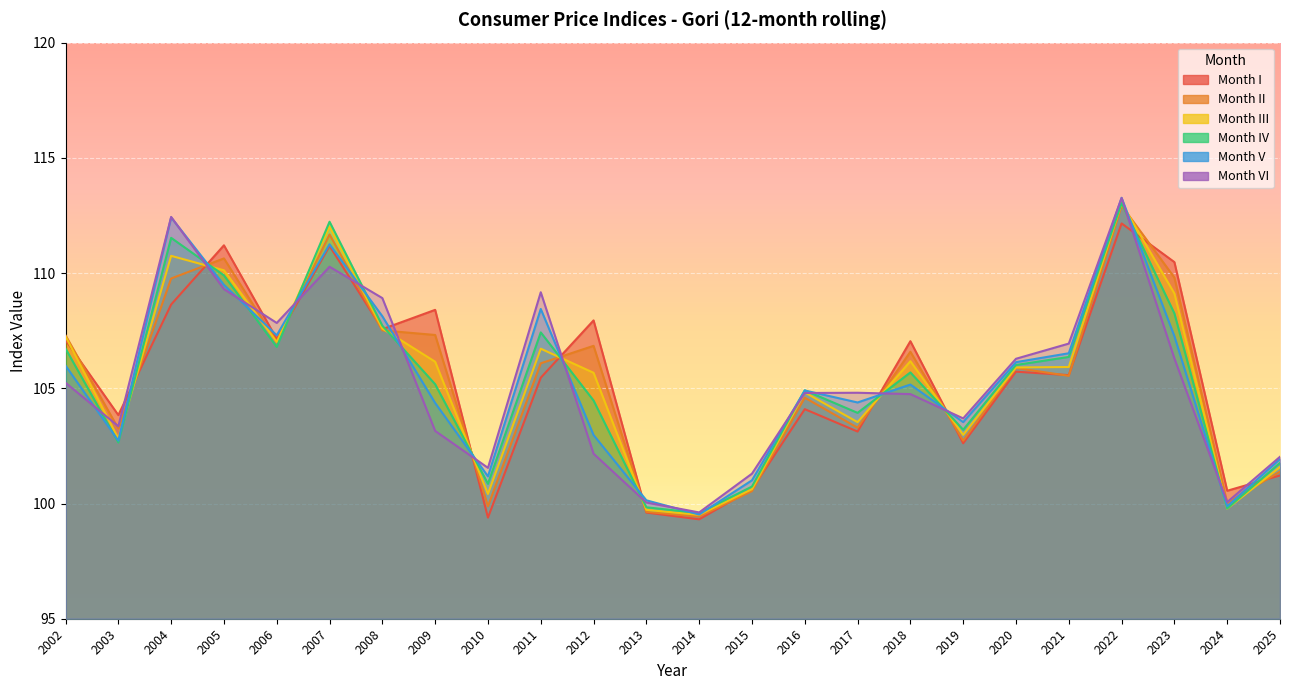

How many values in the VI series exceed 104?

14